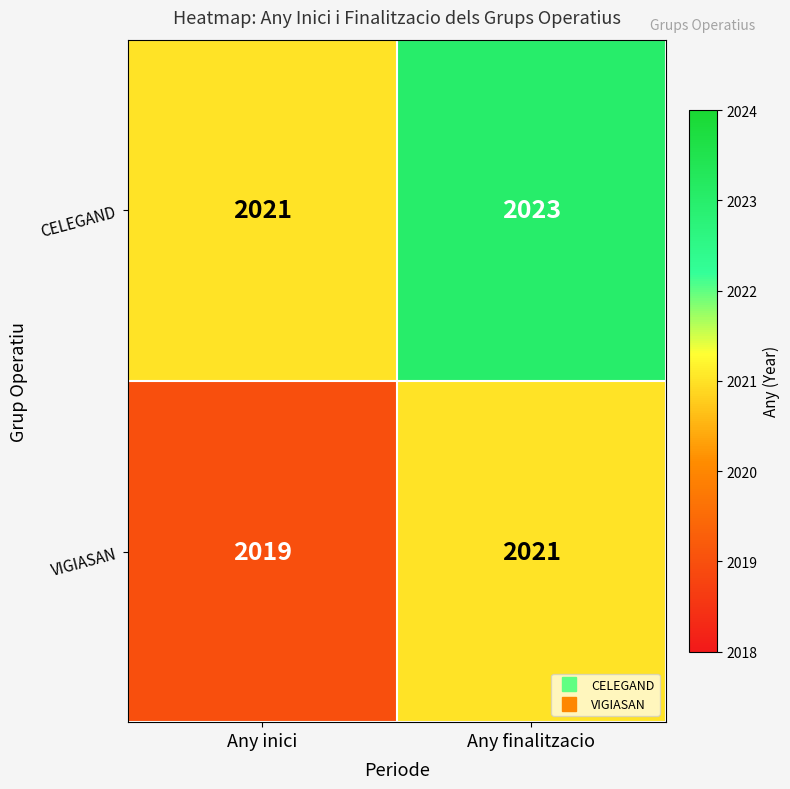

Which series has the largest total across all categories?

CELEGAND